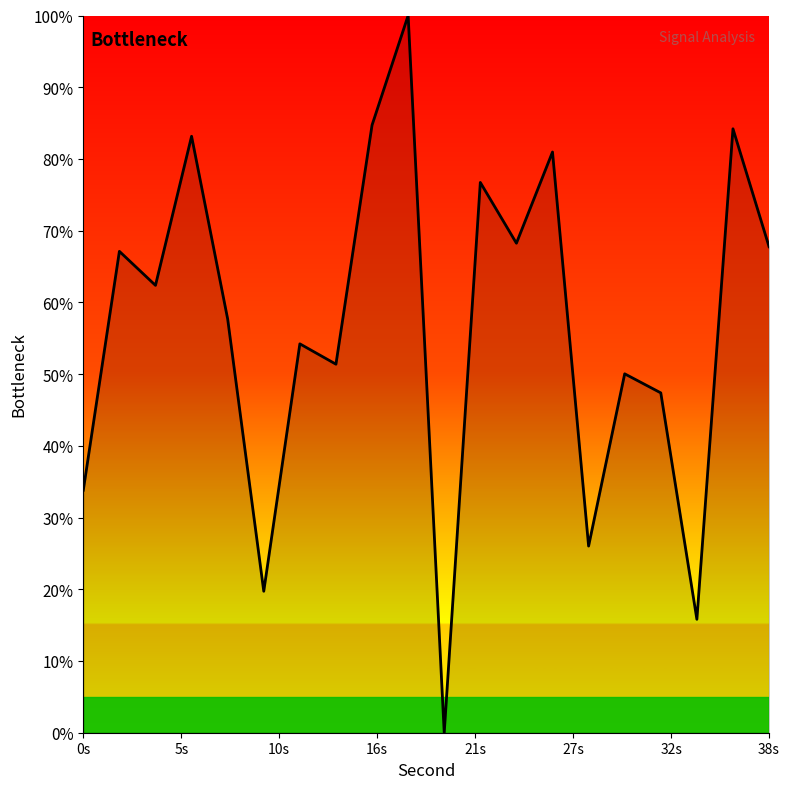

What is the greatest value displayed?

100.0